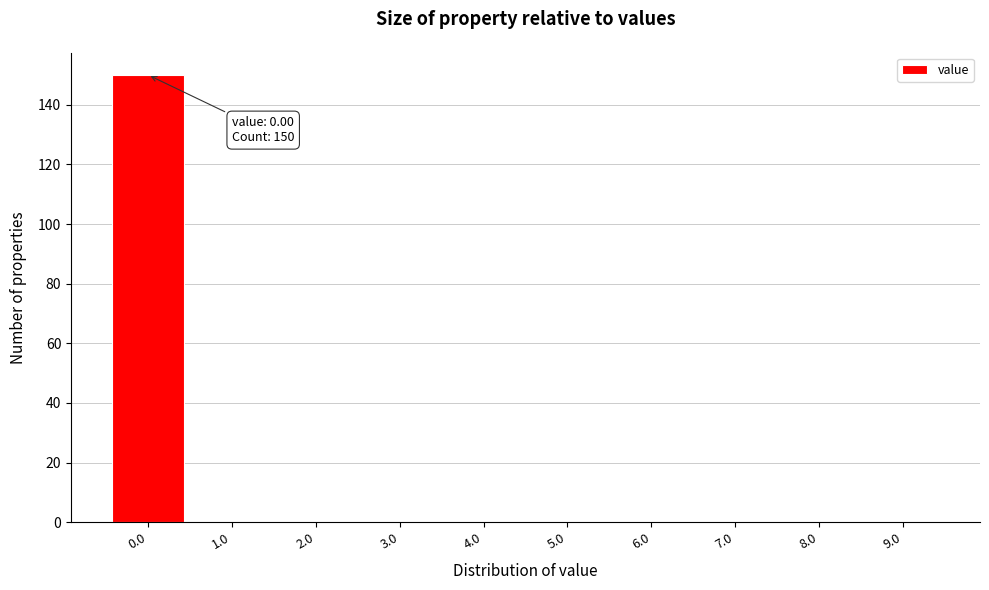

Which range on the x-axis has the tallest bar?

-0.5 to 0.5